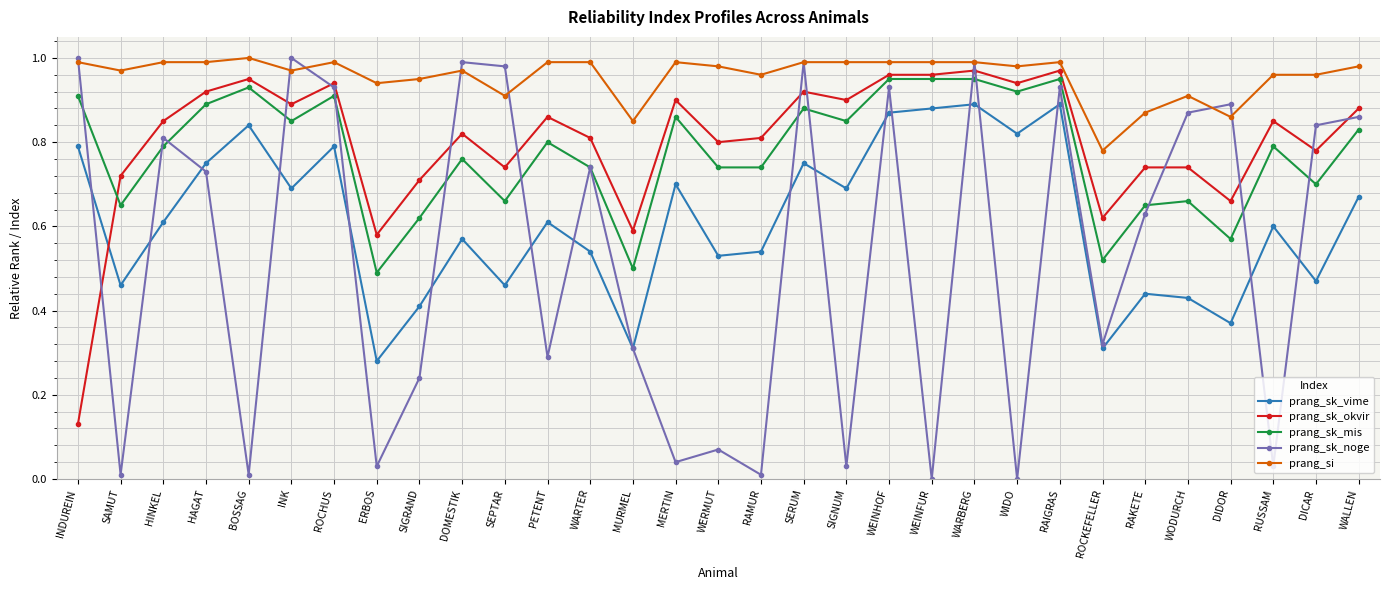

Which series has the widest spread of values?

prang_sk_noge